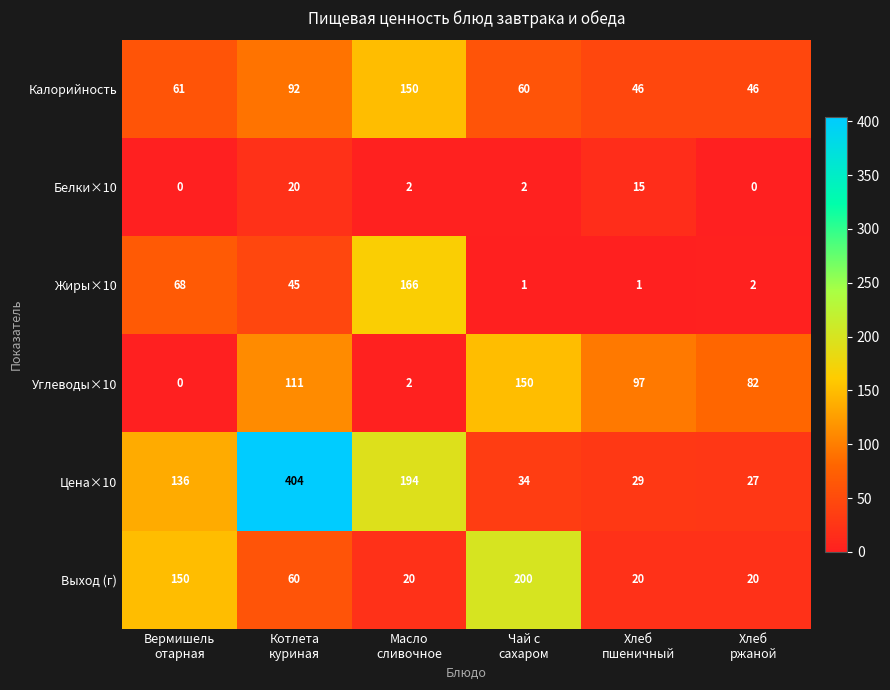

Which series has the largest total across all categories?

Цена×10